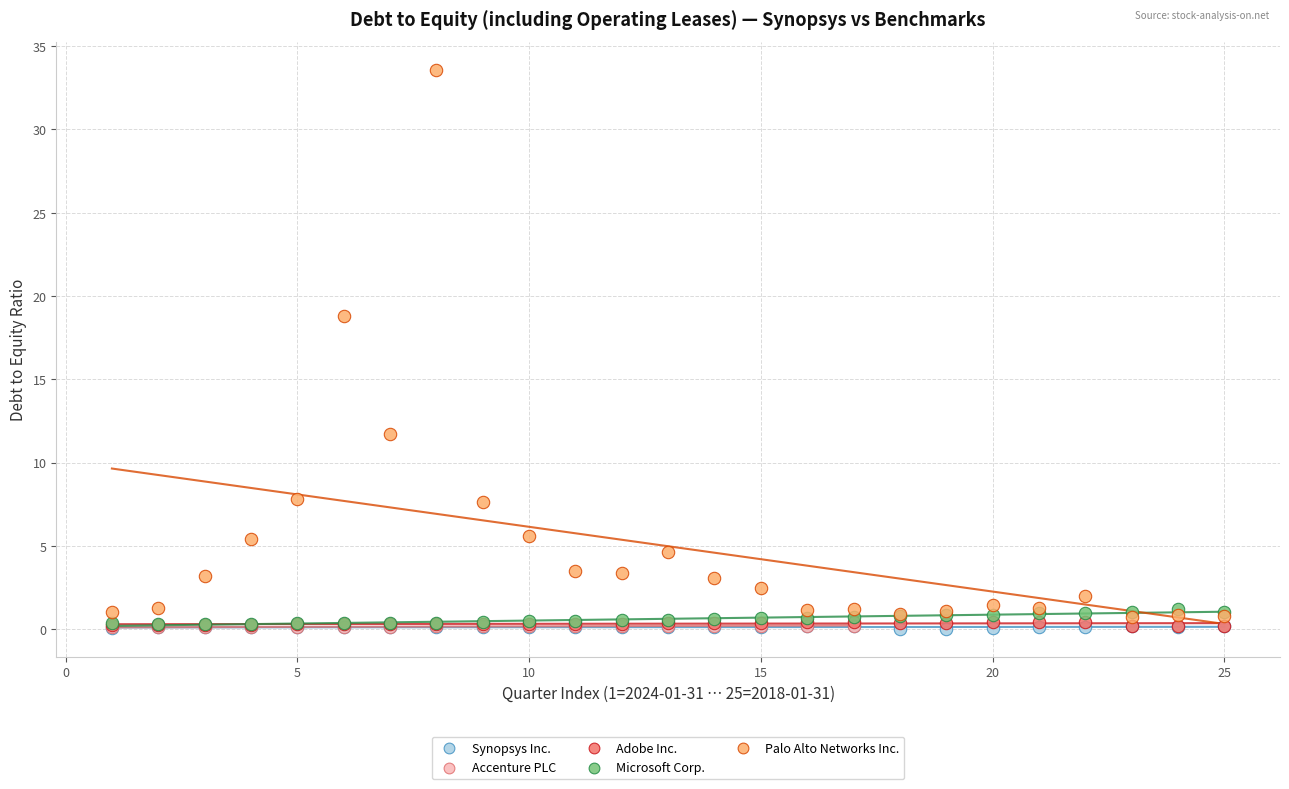

Which series has the largest Y range (max minus min)?

Palo Alto Networks Inc.